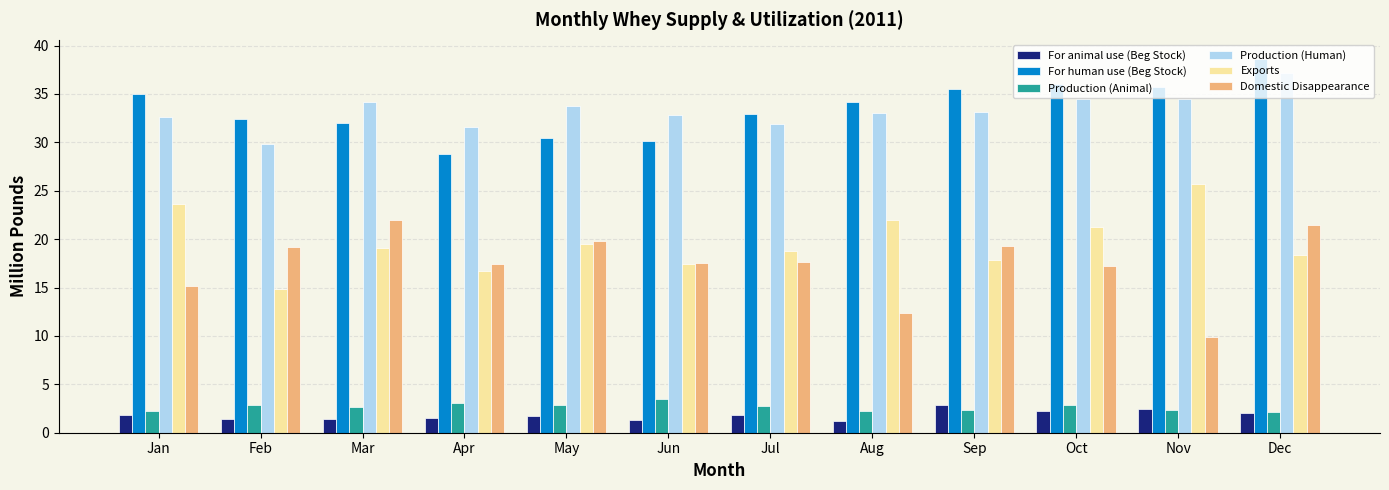

How many bars are there in each group?

6